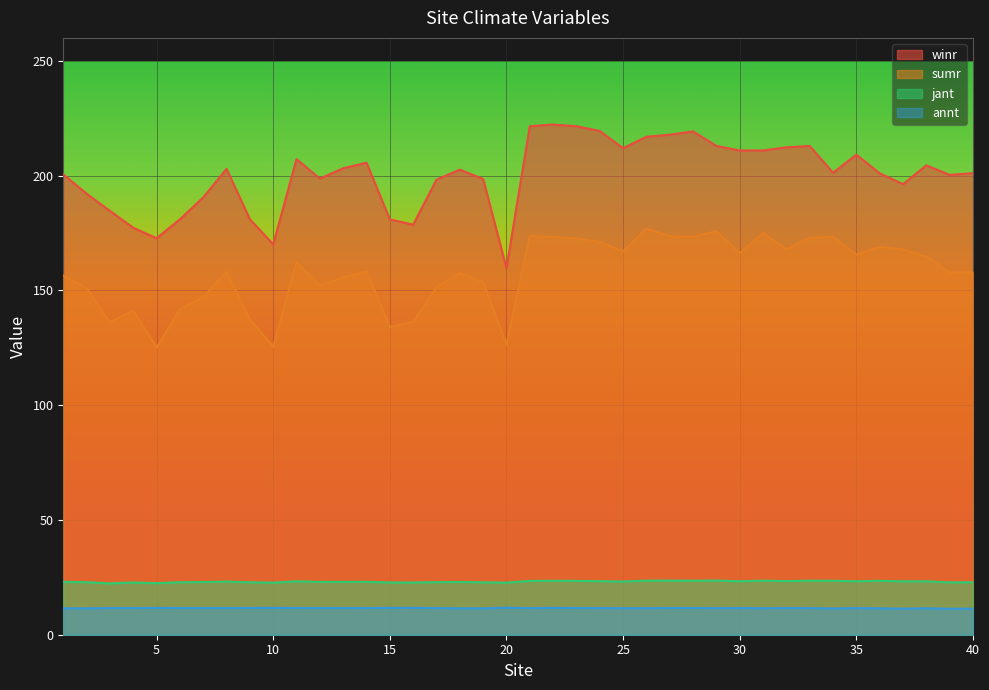

True or false: annt and winr cross at least once.

False